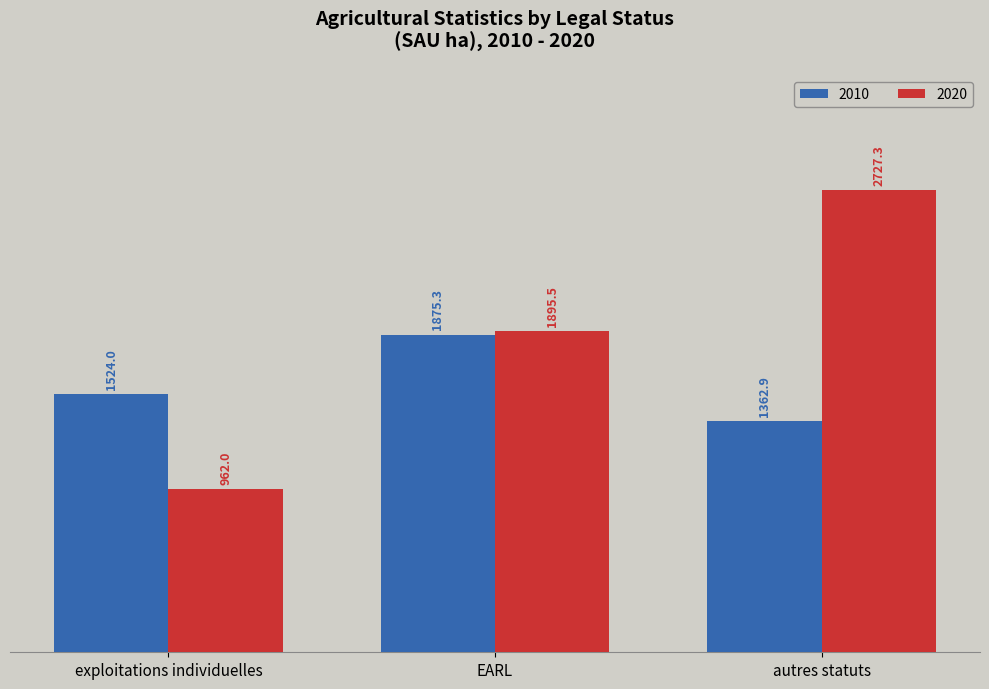

At which category does the chart reach its minimum across all series?

exploitations individuelles